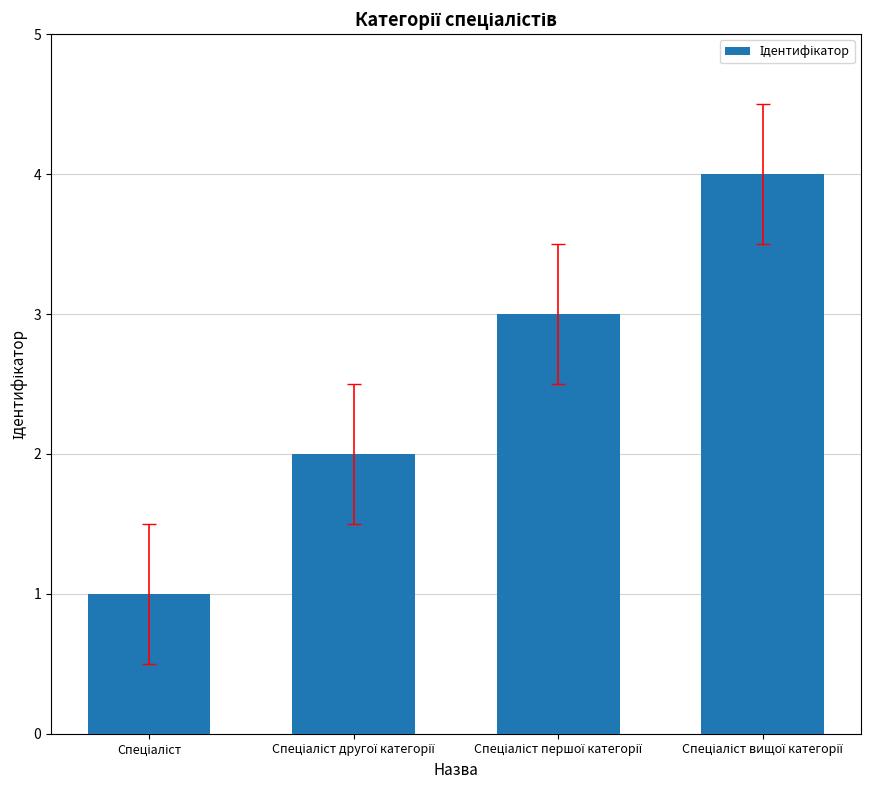

How many values are below 3?

2